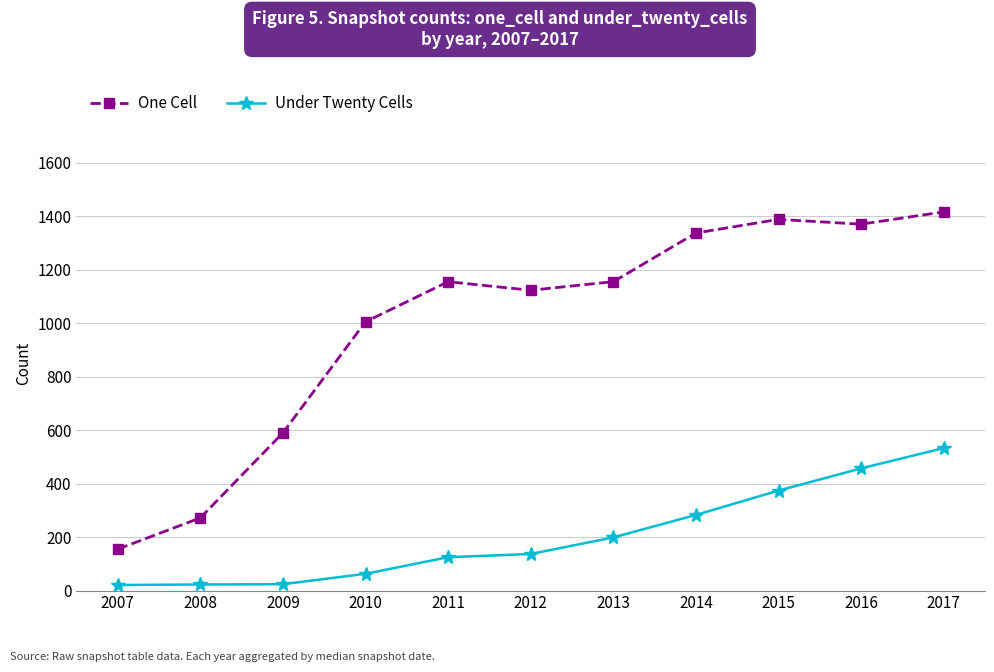

What is the value of the One Cell point at the 5th from the left?

1155